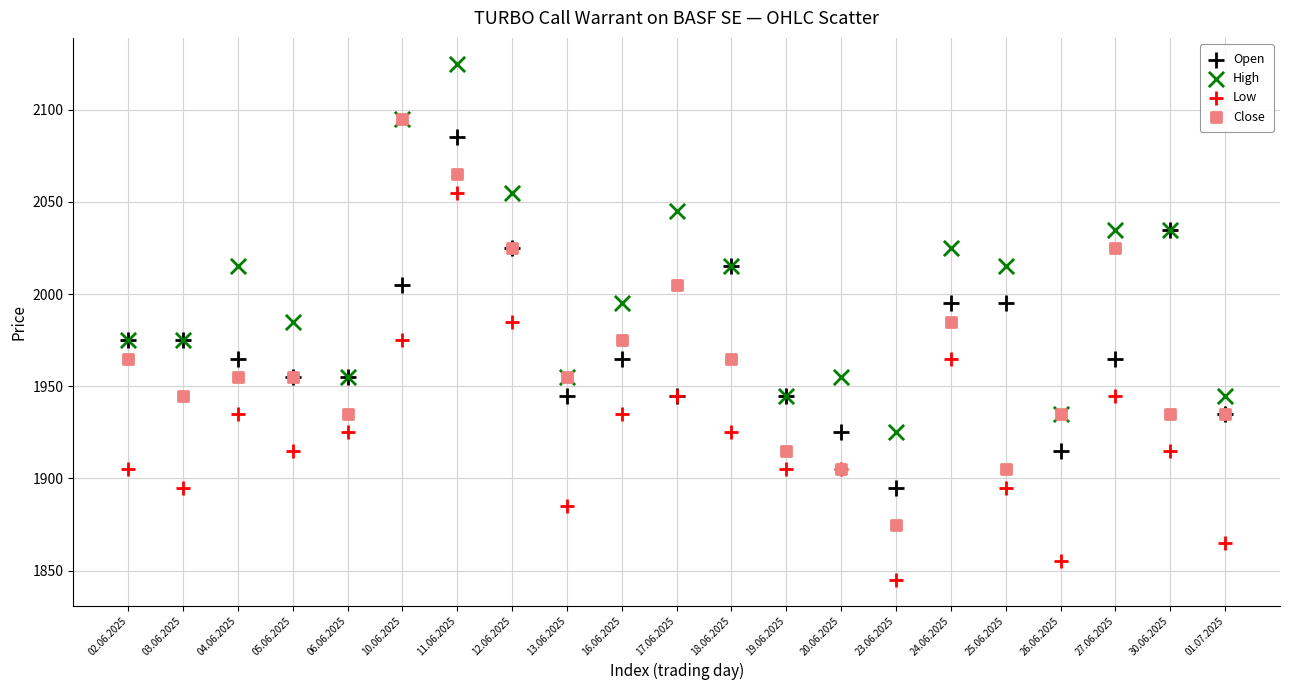

What are all the series names shown in the legend?

Open, High, Low, Close